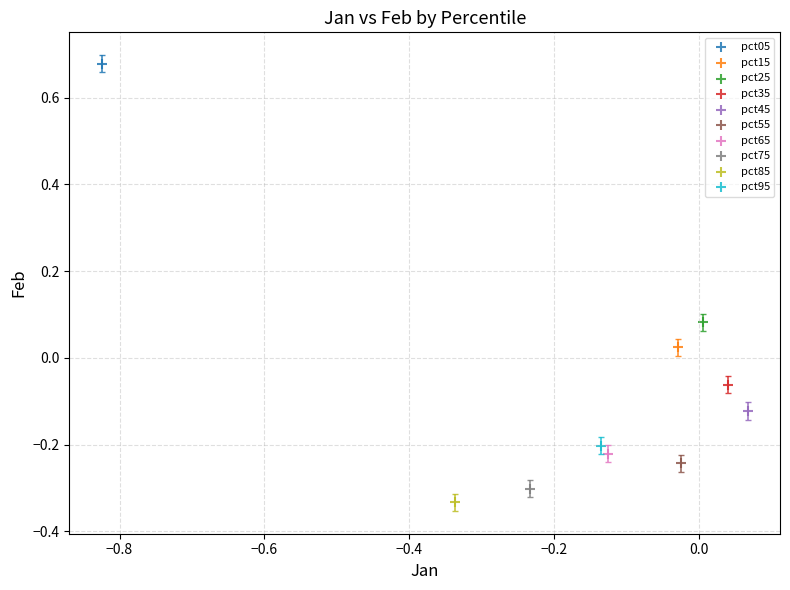

What are all the series names shown in the legend?

pct05, pct15, pct25, pct35, pct45, pct55, pct65, pct75, pct85, pct95